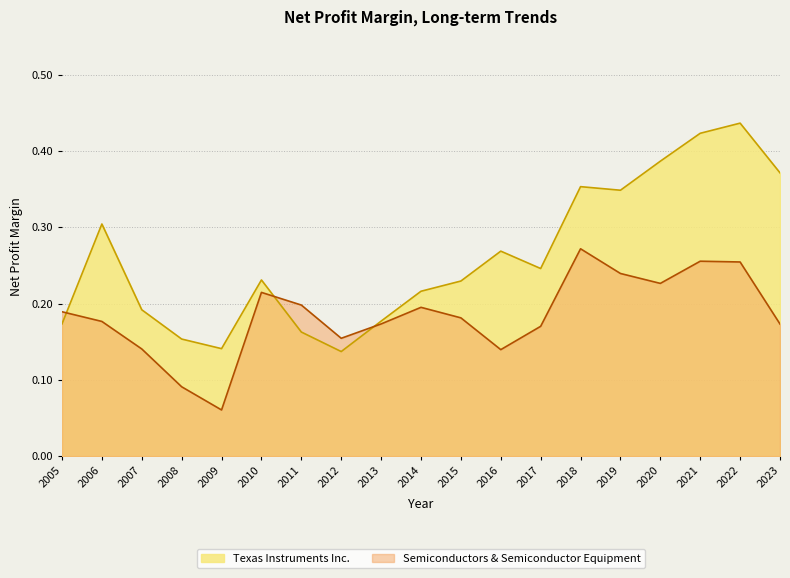

In Texas Instruments Inc., how many points are lower than both neighbors (excluding endpoints)?

4